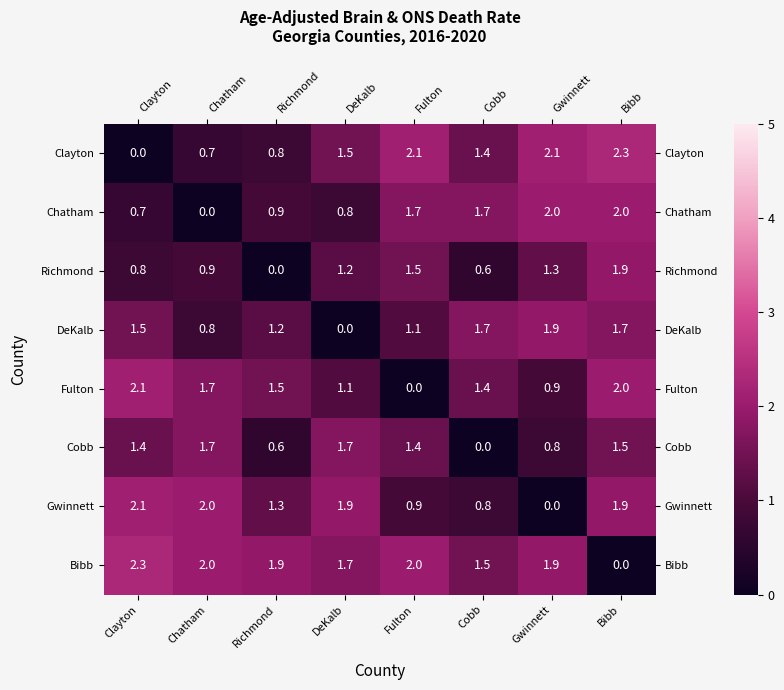

How many data points in Fulton are above 1?

6